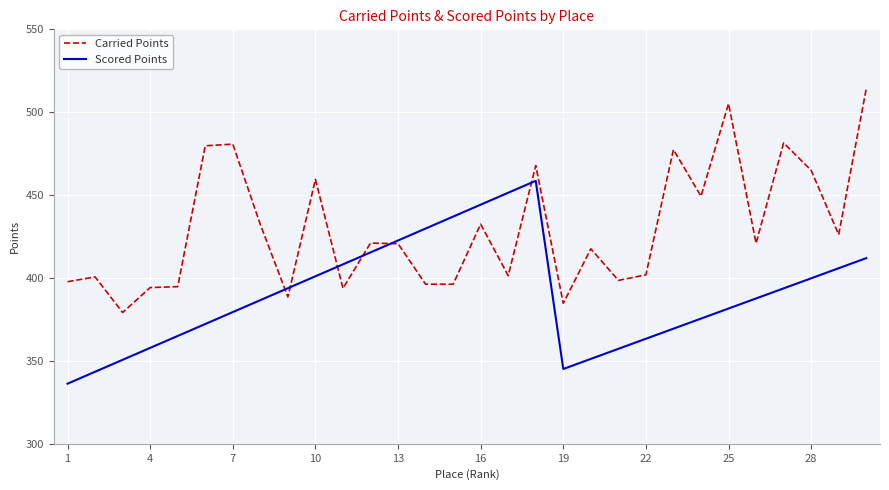

List the series in order of their peak value, highest first.

Carried Points, Scored Points